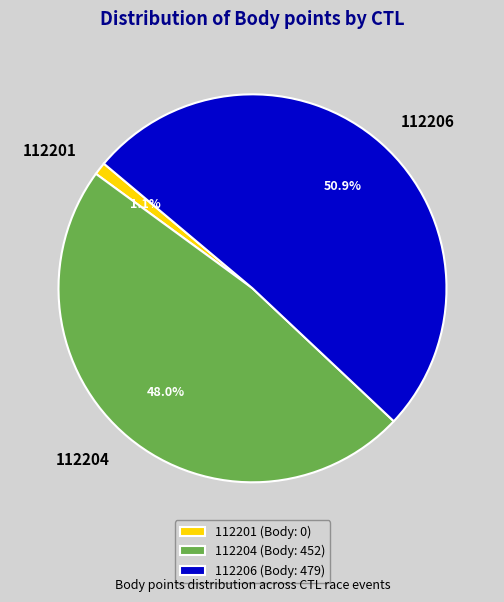

Rank the categories by value from highest to lowest.

112206, 112204, 112201